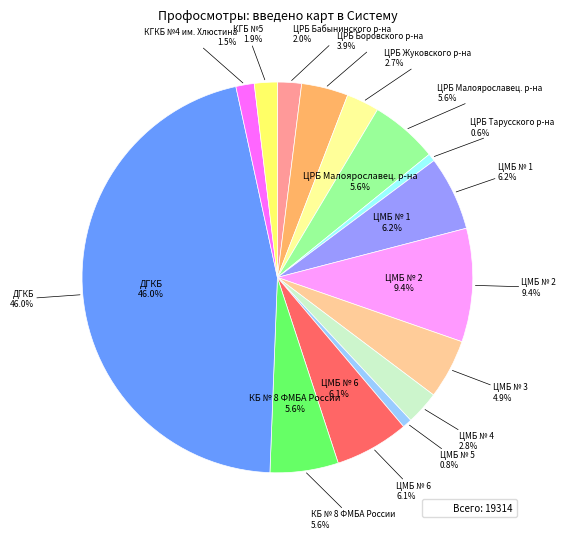

To the nearest percent, what percentage of the pie is ЦМБ № 2?

9%